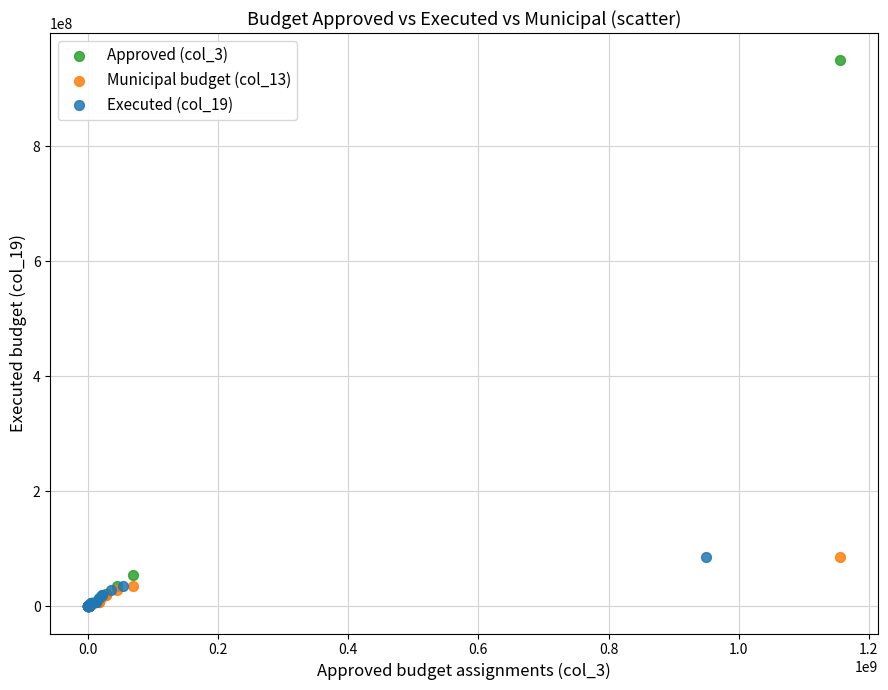

Which series reaches the maximum Y coordinate?

Approved (col_3)